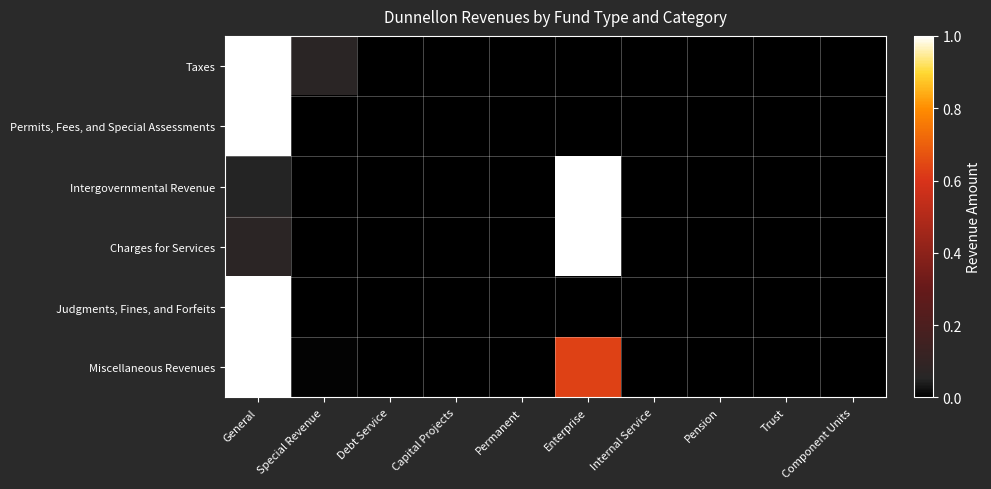

Which series has the largest total across all categories?

Miscellaneous Revenues